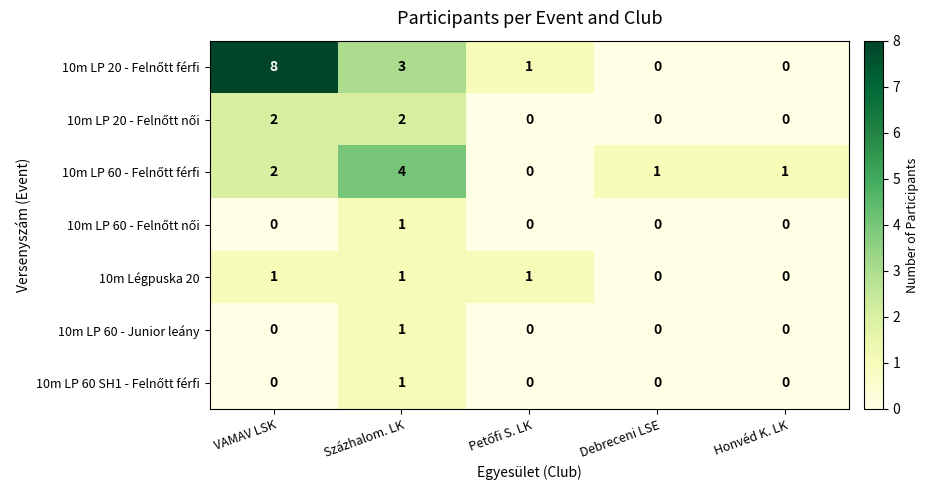

Count the number of categories in the chart.

5